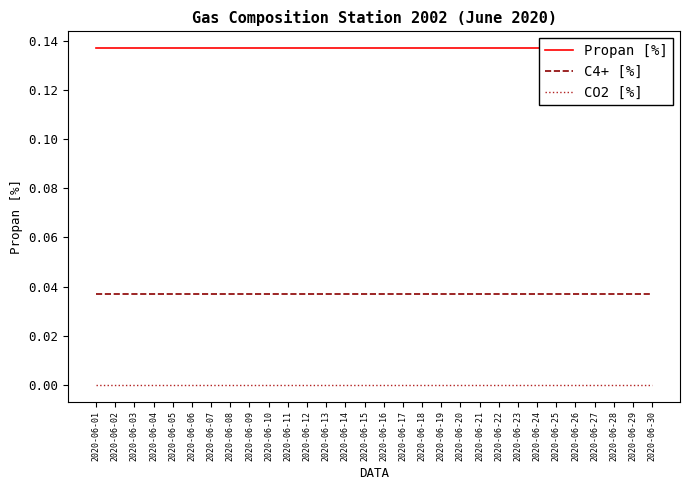

Reading left to right, transcribe all the data shown in this chart.

Propan [%]: 2020-06-01=0.1	2020-06-02=0.1	2020-06-03=0.1	2020-06-04=0.1	2020-06-05=0.1	2020-06-06=0.1	2020-06-07=0.1	2020-06-08=0.1	2020-06-09=0.1	2020-06-10=0.1	2020-06-11=0.1	2020-06-12=0.1	2020-06-13=0.1	2020-06-14=0.1	2020-06-15=0.1	2020-06-16=0.1	2020-06-17=0.1	2020-06-18=0.1	2020-06-19=0.1	2020-06-20=0.1	2020-06-21=0.1	2020-06-22=0.1	2020-06-23=0.1	2020-06-24=0.1	2020-06-25=0.1	2020-06-26=0.1	2020-06-27=0.1	2020-06-28=0.1	2020-06-29=0.1	2020-06-30=0.1
C4+ [%]: 2020-06-01=0.0	2020-06-02=0.0	2020-06-03=0.0	2020-06-04=0.0	2020-06-05=0.0	2020-06-06=0.0	2020-06-07=0.0	2020-06-08=0.0	2020-06-09=0.0	2020-06-10=0.0	2020-06-11=0.0	2020-06-12=0.0	2020-06-13=0.0	2020-06-14=0.0	2020-06-15=0.0	2020-06-16=0.0	2020-06-17=0.0	2020-06-18=0.0	2020-06-19=0.0	2020-06-20=0.0	2020-06-21=0.0	2020-06-22=0.0	2020-06-23=0.0	2020-06-24=0.0	2020-06-25=0.0	2020-06-26=0.0	2020-06-27=0.0	2020-06-28=0.0	2020-06-29=0.0	2020-06-30=0.0
CO2 [%]: 2020-06-01=0.0	2020-06-02=0.0	2020-06-03=0.0	2020-06-04=0.0	2020-06-05=0.0	2020-06-06=0.0	2020-06-07=0.0	2020-06-08=0.0	2020-06-09=0.0	2020-06-10=0.0	2020-06-11=0.0	2020-06-12=0.0	2020-06-13=0.0	2020-06-14=0.0	2020-06-15=0.0	2020-06-16=0.0	2020-06-17=0.0	2020-06-18=0.0	2020-06-19=0.0	2020-06-20=0.0	2020-06-21=0.0	2020-06-22=0.0	2020-06-23=0.0	2020-06-24=0.0	2020-06-25=0.0	2020-06-26=0.0	2020-06-27=0.0	2020-06-28=0.0	2020-06-29=0.0	2020-06-30=0.0